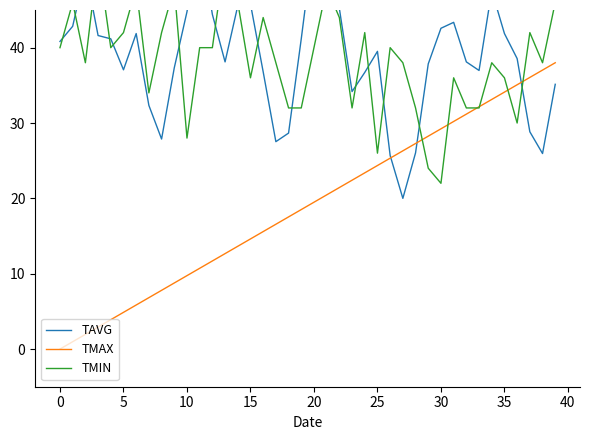

Does the chart display data point markers on the line(s)?

No